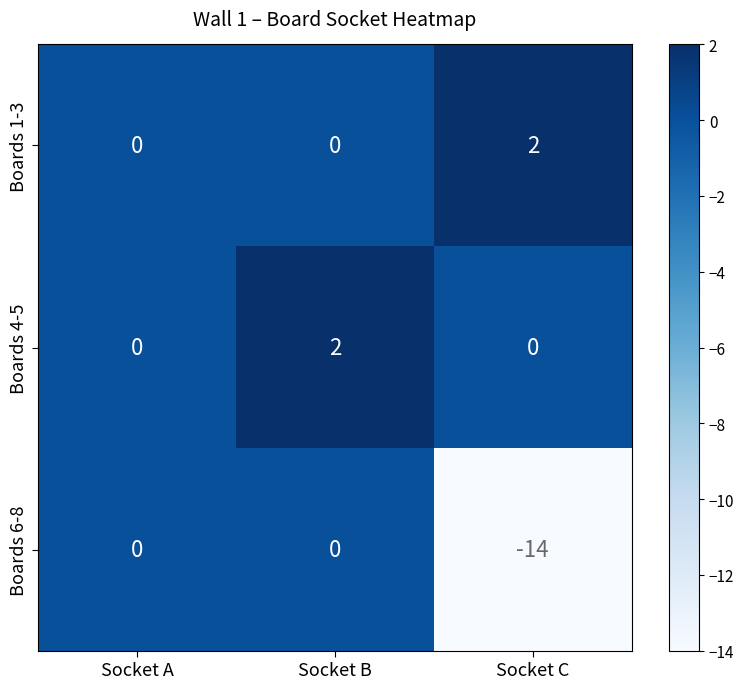

Reading left to right, list all the values displayed in this chart.

Boards 1-3: 0	0	2
Boards 4-5: 0	2	0
Boards 6-8: 0	0	-14